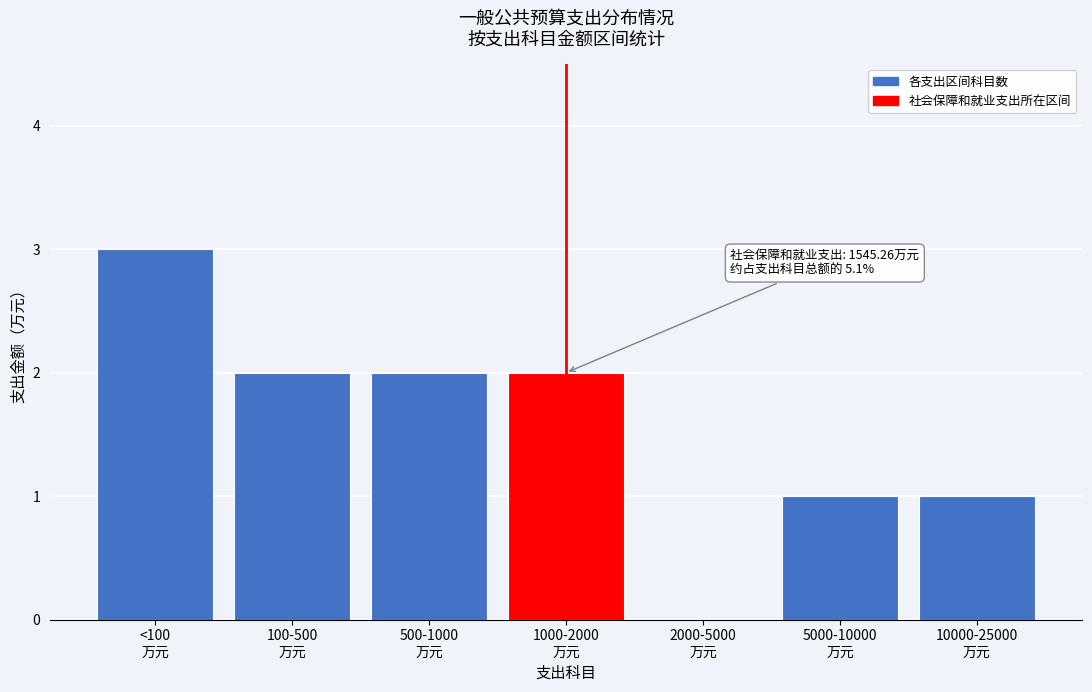

What is the maximum value shown in the chart?

3